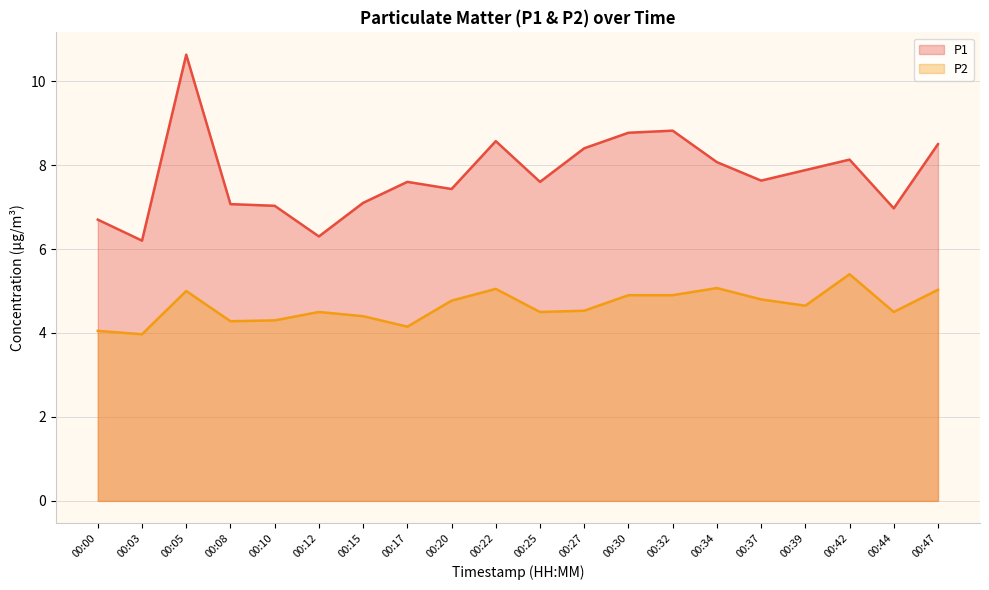

The P1 series shows 12.1 at 00:10. True or false?

False